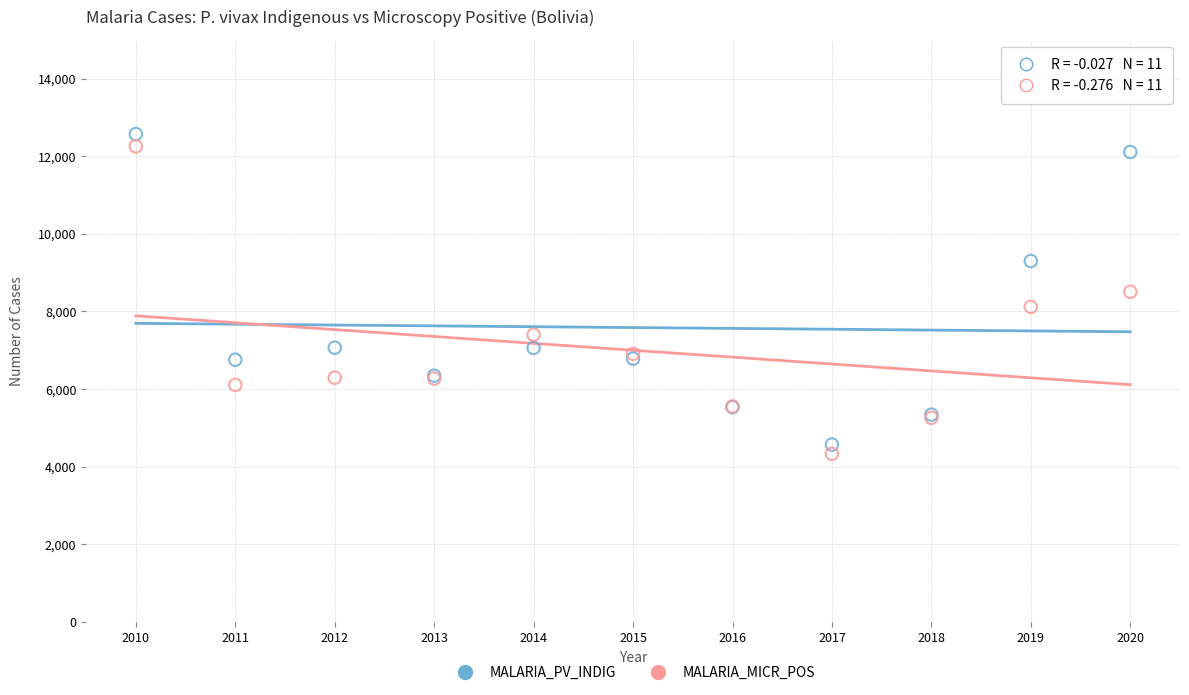

Which series has the largest Y range (max minus min)?

MALARIA_PV_INDIG